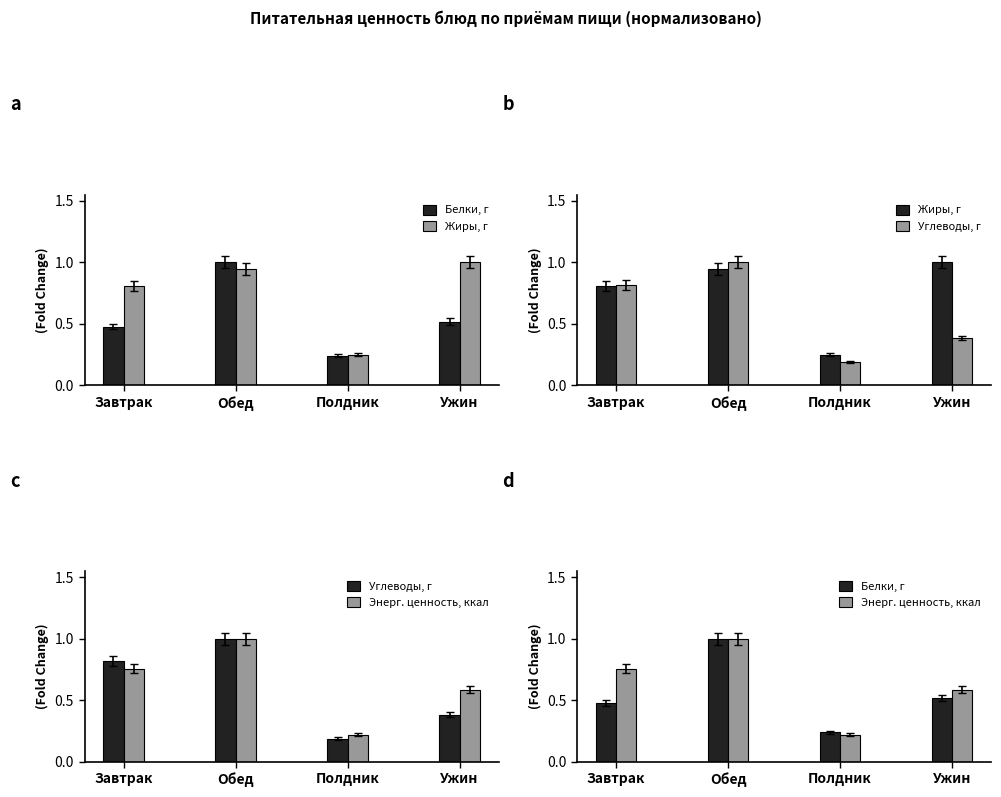

What is the difference between the Углеводы, г values at Обед and Ужин?

0.6